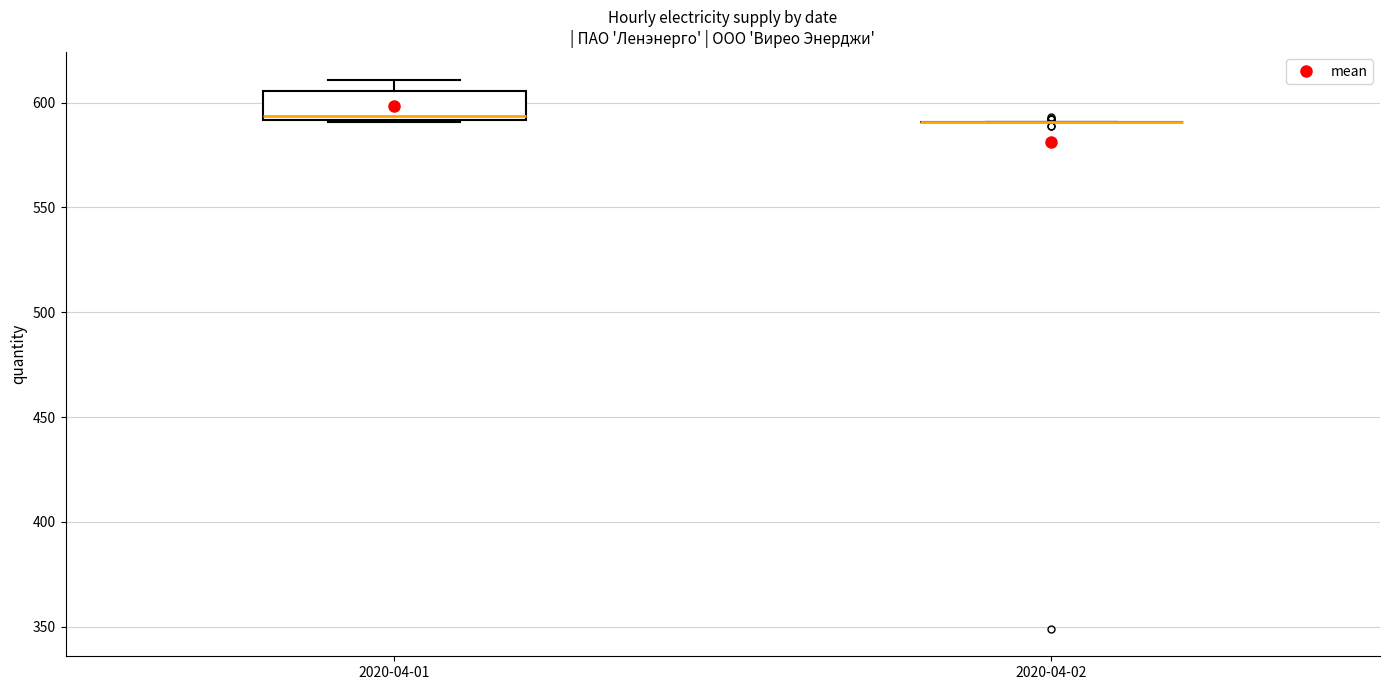

Reading left to right, transcribe this box plot: for each box, give where its median line is, the range the box spans, and where its two whiskers end, as read against the y-axis. The values are not printed on the chart, so give them approximately, as read against the axis.

2020-04-01: median 595, box 590 to 605, whiskers 590 to 610
2020-04-02: box collapsed to a line at 590, whiskers 590 to 590